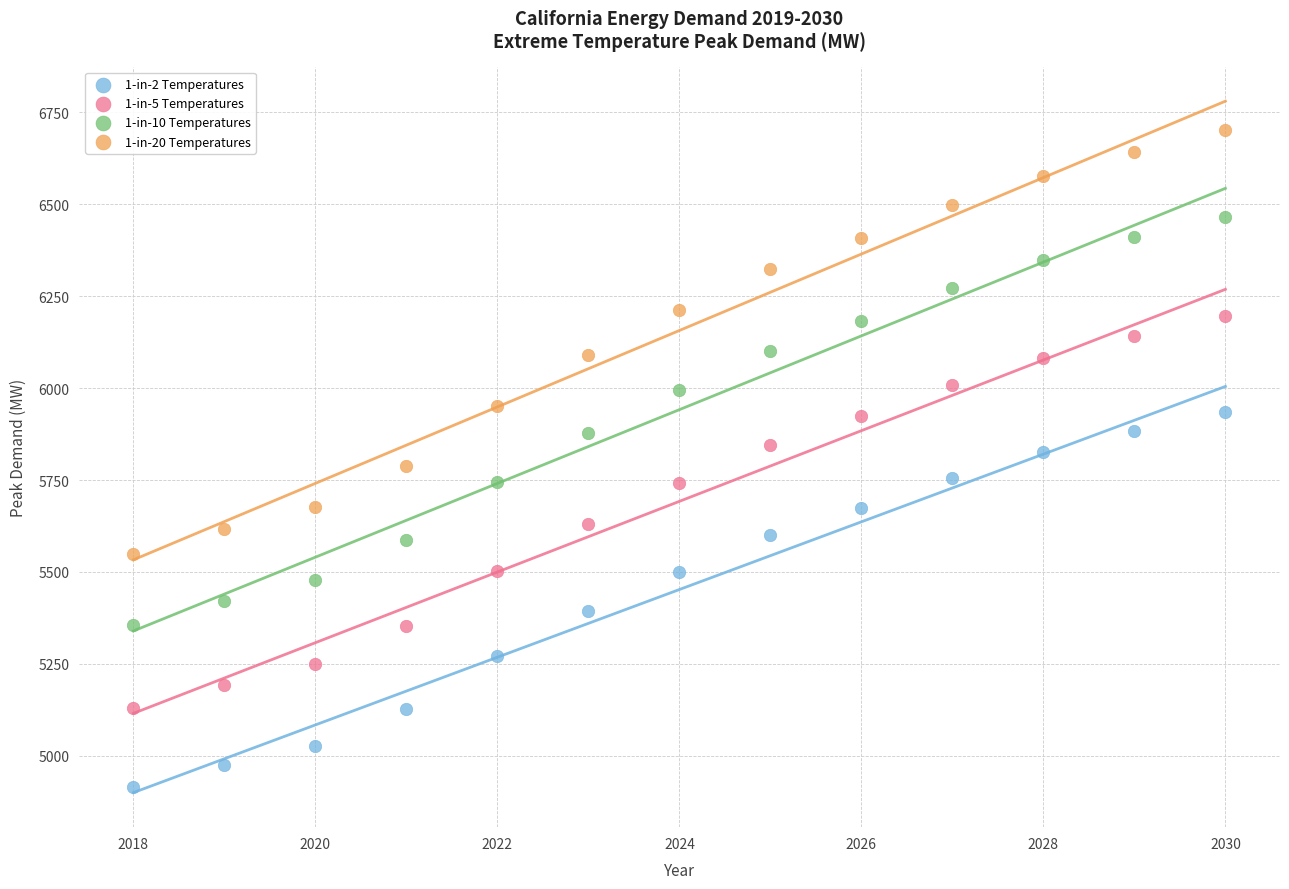

Which series contains the lowest Y value?

1-in-2 Temperatures